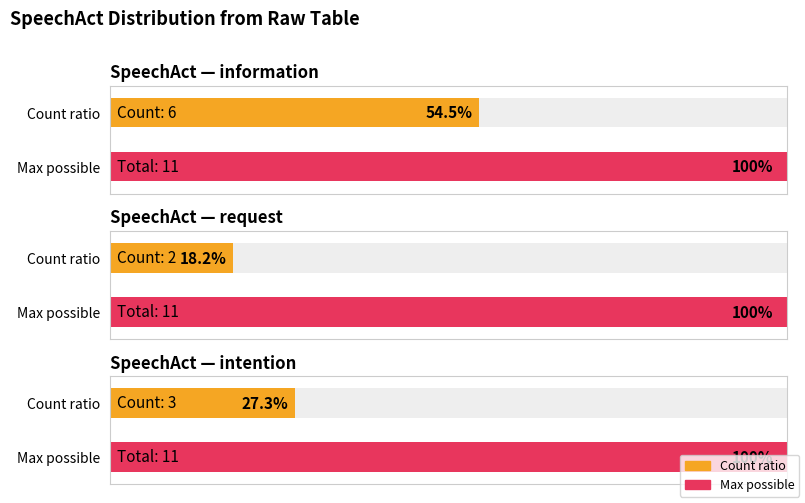

Is the value of information at information greater than the value of request at information?

Yes